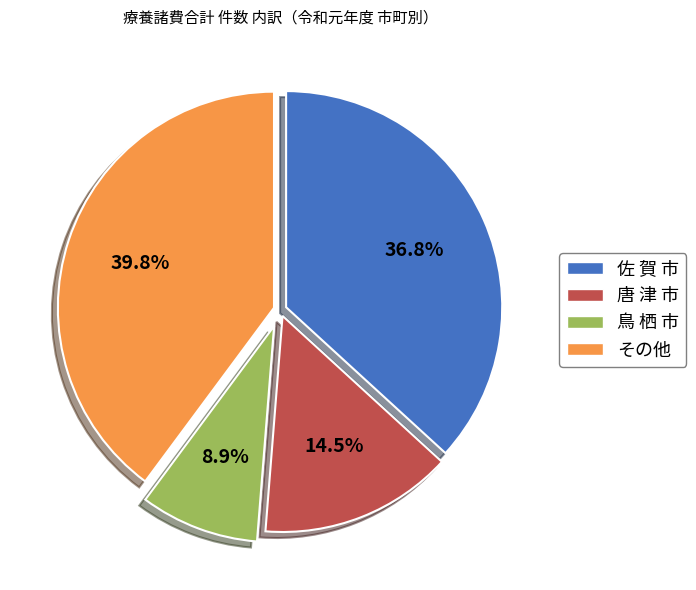

Is there a majority slice in this chart?

No